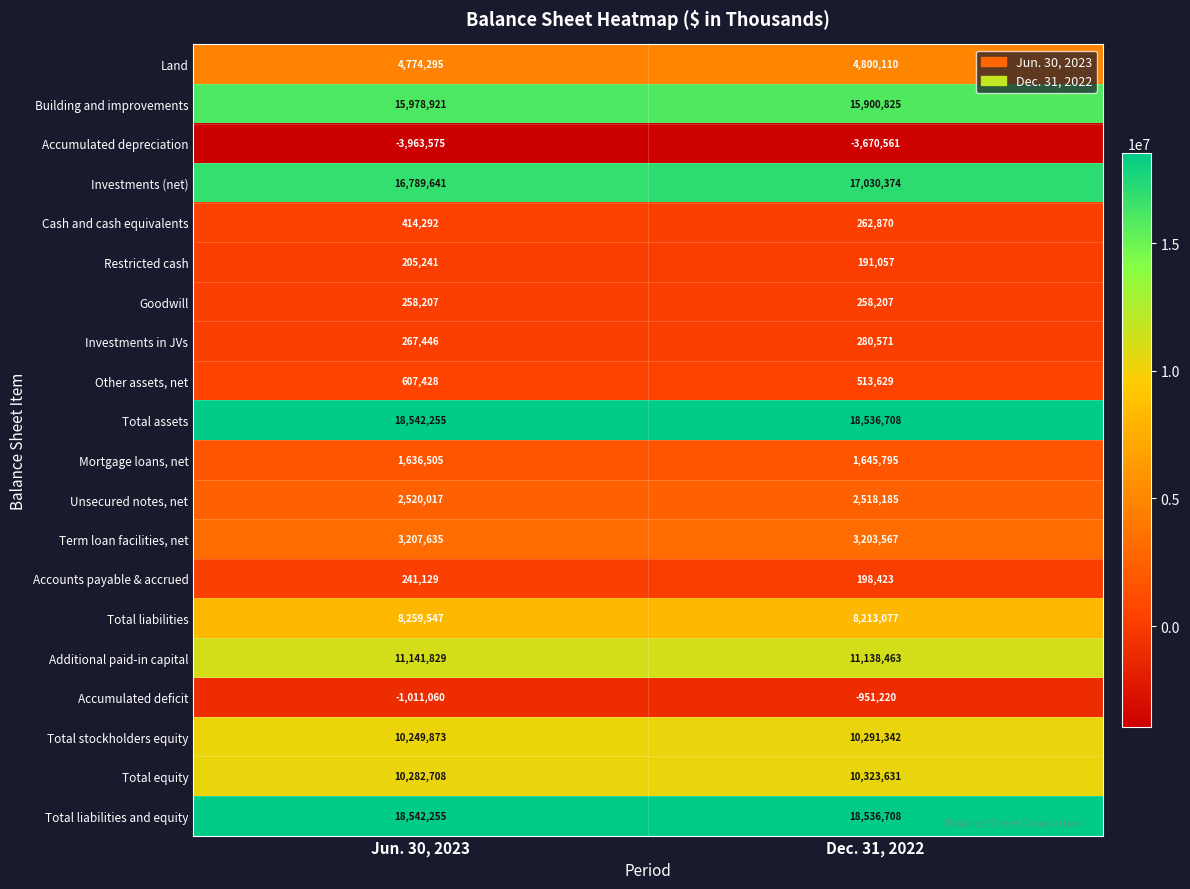

List the labels in order of Unsecured notes, net value, largest first.

Jun. 30, 2023, Dec. 31, 2022